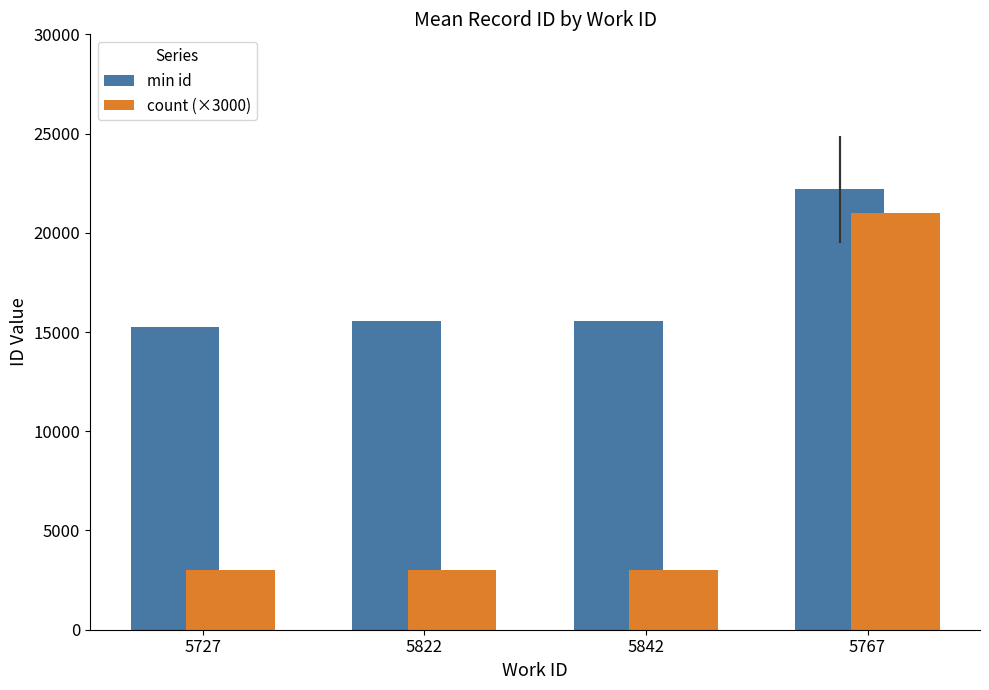

Are the bars horizontal?

No